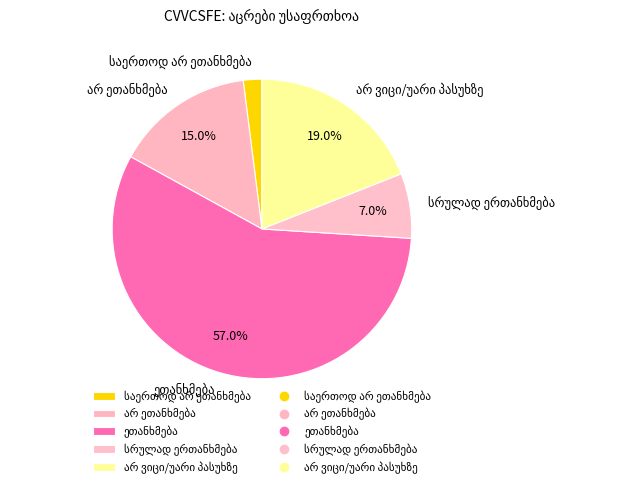

Is there any slice that represents more than half of the pie?

Yes